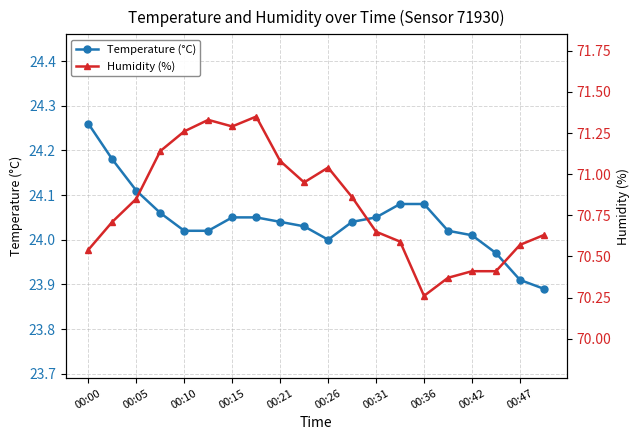

What is the value of the Temperature (°C) point at the 2nd from the left?

24.2